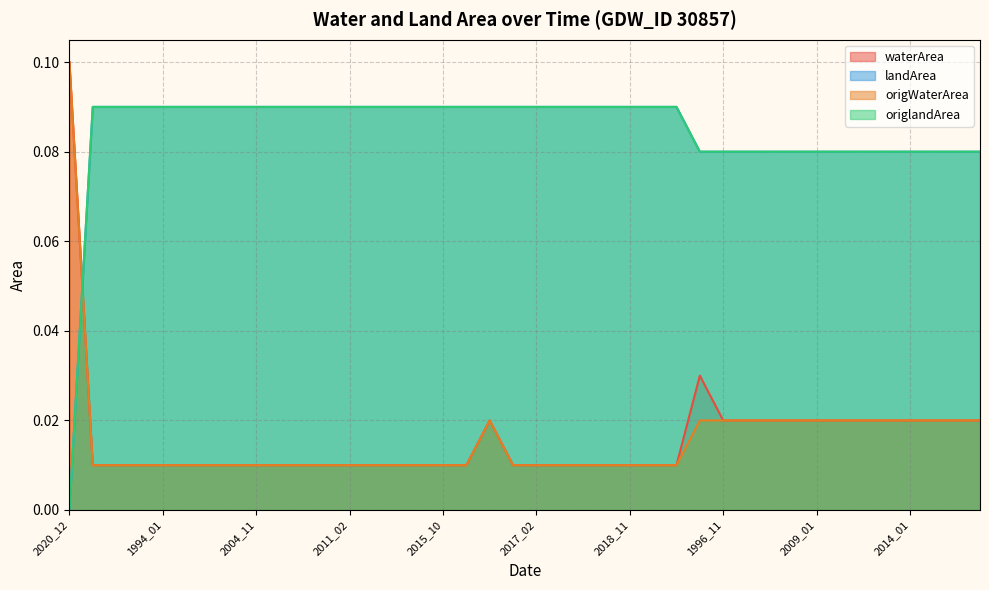

Which series has the widest spread of values?

waterArea